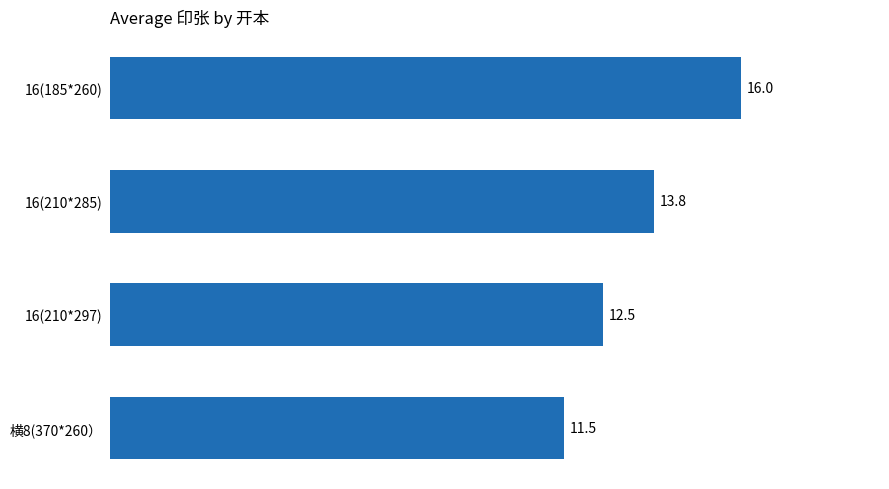

What is the change in value from 横8(370*260） to 16(210*285)?

+2.3